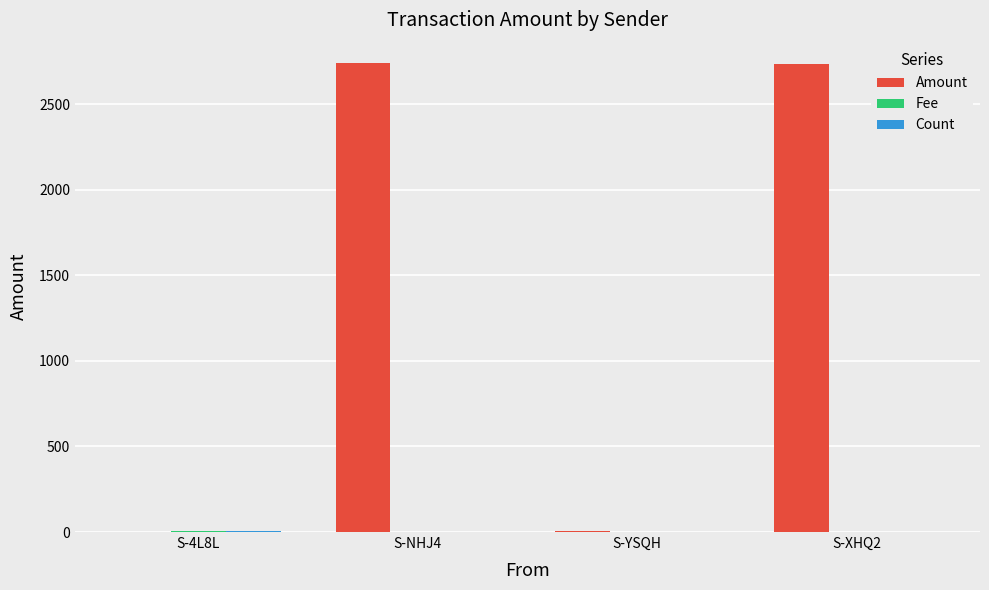

Which series changed the most between S-YSQH and S-XHQ2?

Amount